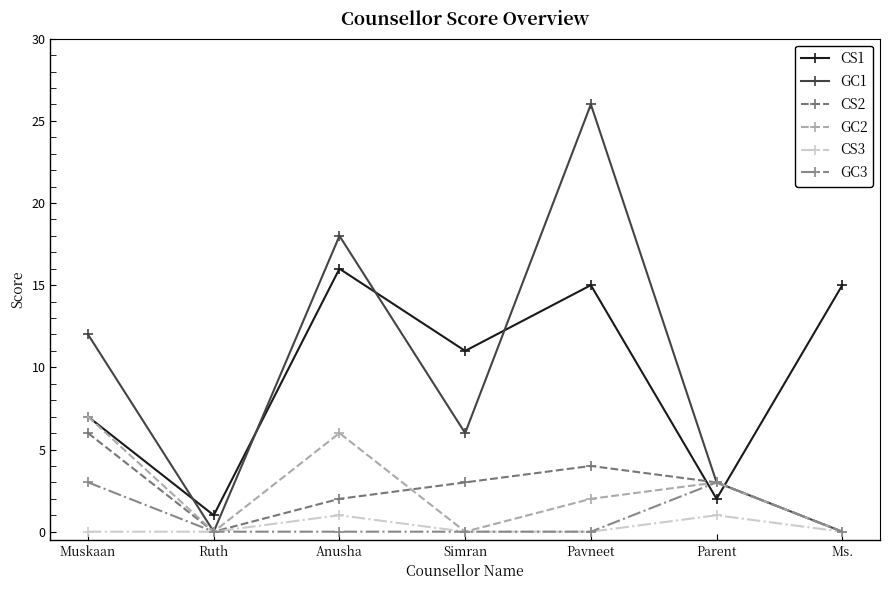

In CS1, how many points are higher than both neighbors (excluding endpoints)?

2